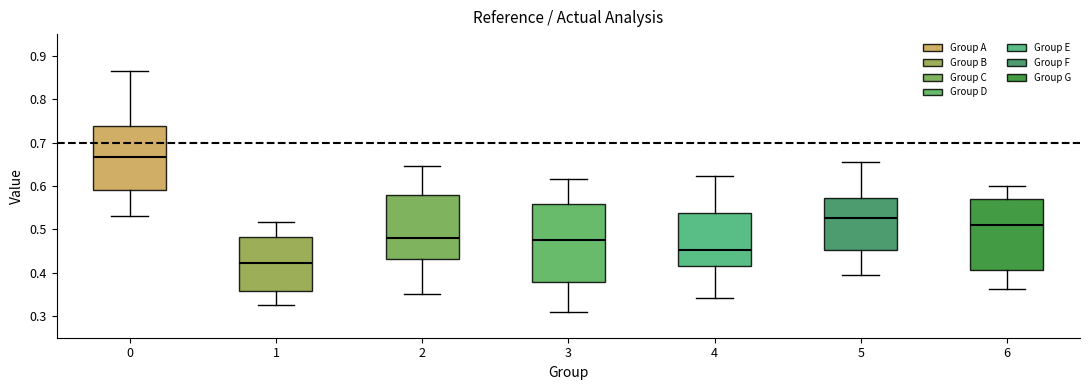

Which box is the tallest, from its lower edge to its upper edge?

3